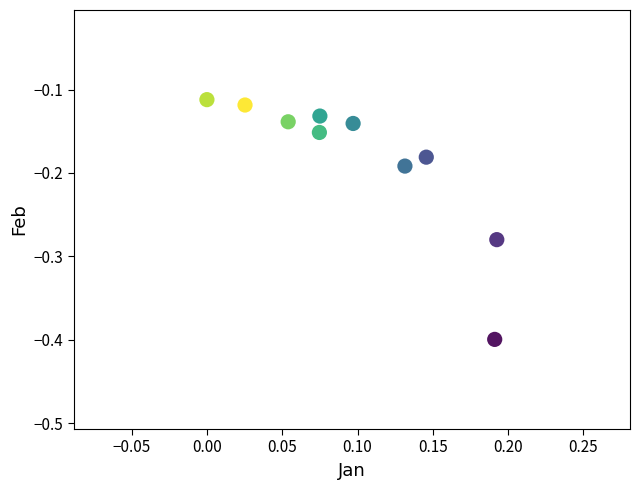

What is the range of Y values (max minus min)?

0.3